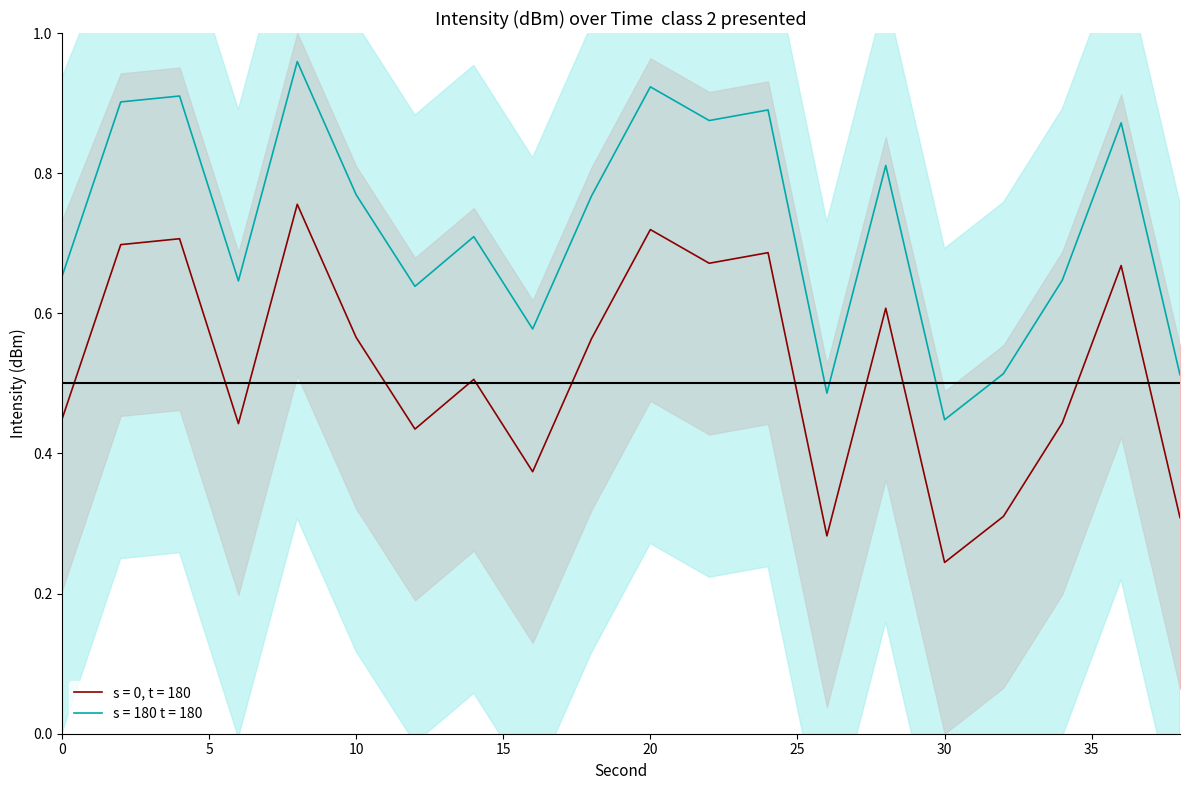

True or false: intensity_mean has a value of 1.1 at 18.

False